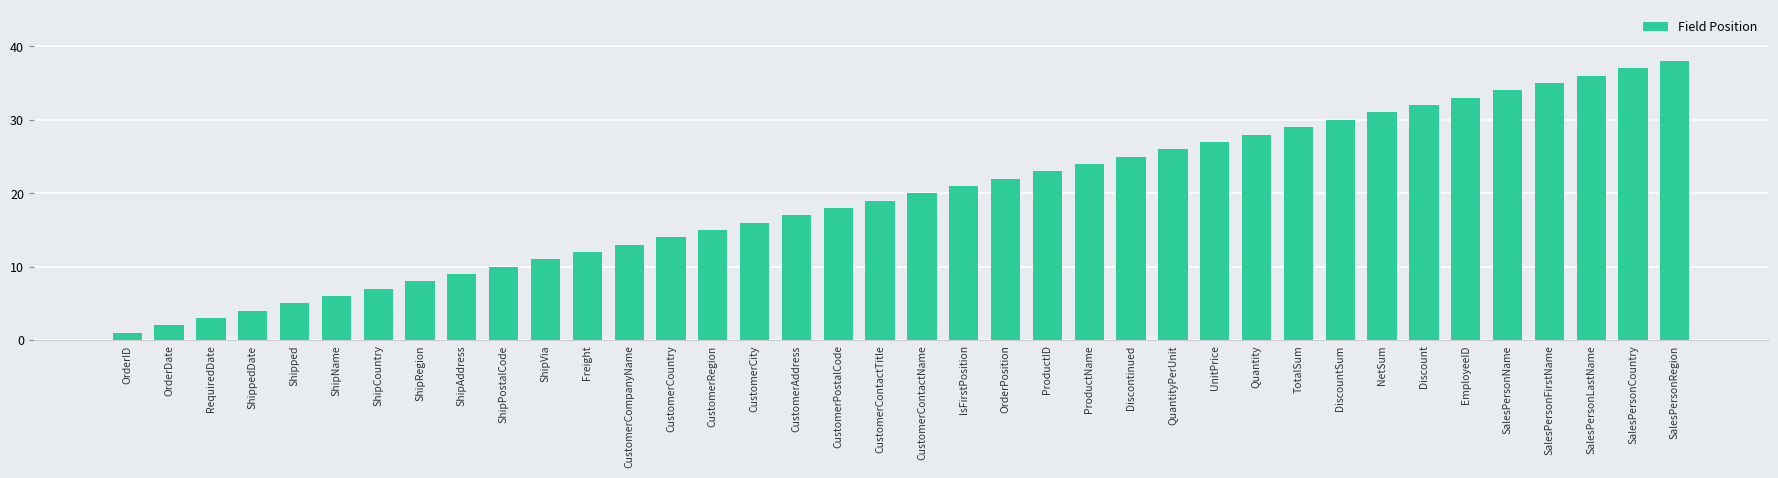

What is the sum of the values at DiscountSum and SalesPersonCountry?

67